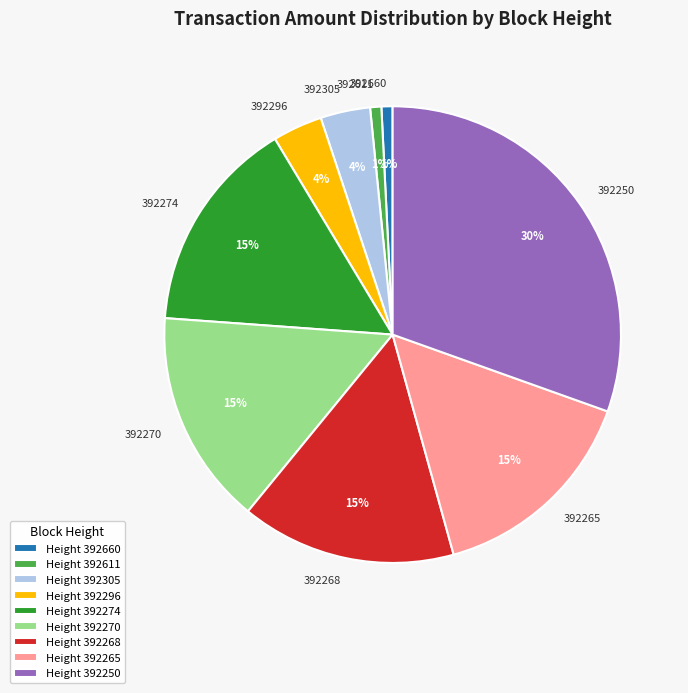

Which has a higher value, 392660 or 392268?

392268